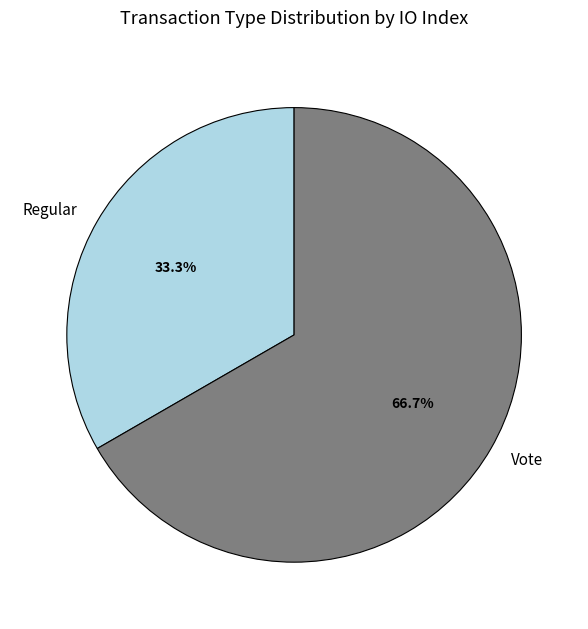

How many slices are in this pie chart?

2